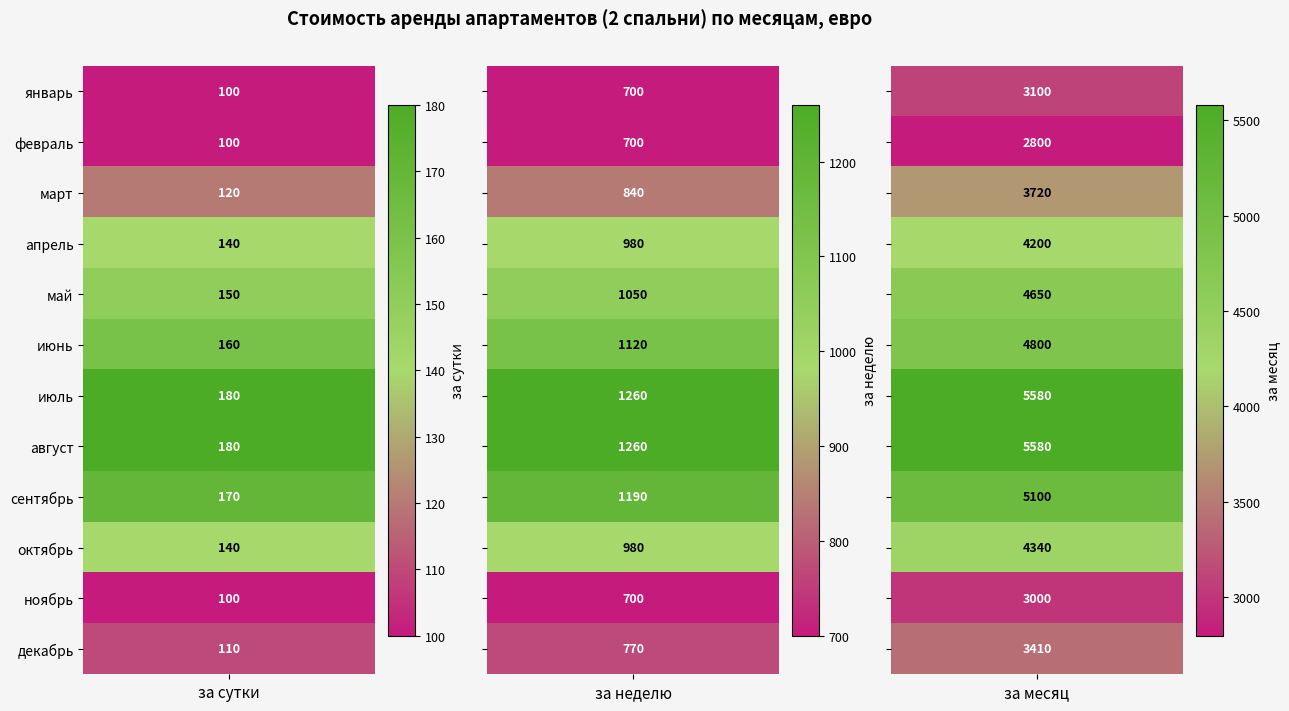

At which category is the sum across all series the highest?

2